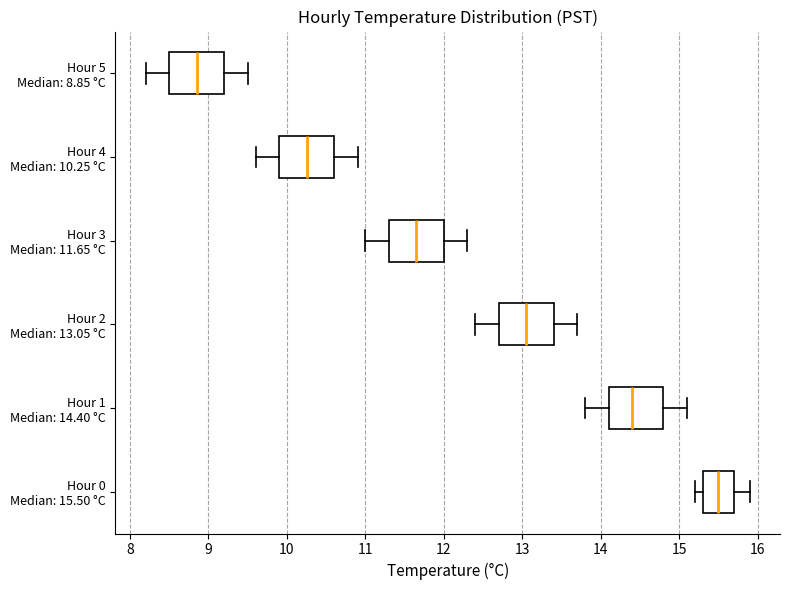

Reading bottom to top, transcribe this box plot: for each box, give where its median line is, the range the box spans, and where its two whiskers end, as read against the x-axis. The values are not printed on the chart, so give them approximately, as read against the axis.

Hour 0 Median: 15.50 °C: median 15.5, box 15.3 to 15.7, whiskers 15.2 to 15.9
Hour 1 Median: 14.40 °C: median 14.4, box 14.1 to 14.8, whiskers 13.8 to 15.1
Hour 2 Median: 13.05 °C: median 13.1, box 12.7 to 13.4, whiskers 12.4 to 13.7
Hour 3 Median: 11.65 °C: median 11.7, box 11.3 to 12.0, whiskers 11.0 to 12.3
Hour 4 Median: 10.25 °C: median 10.3, box 9.9 to 10.6, whiskers 9.6 to 10.9
Hour 5 Median: 8.85 °C: median 8.9, box 8.5 to 9.2, whiskers 8.2 to 9.5